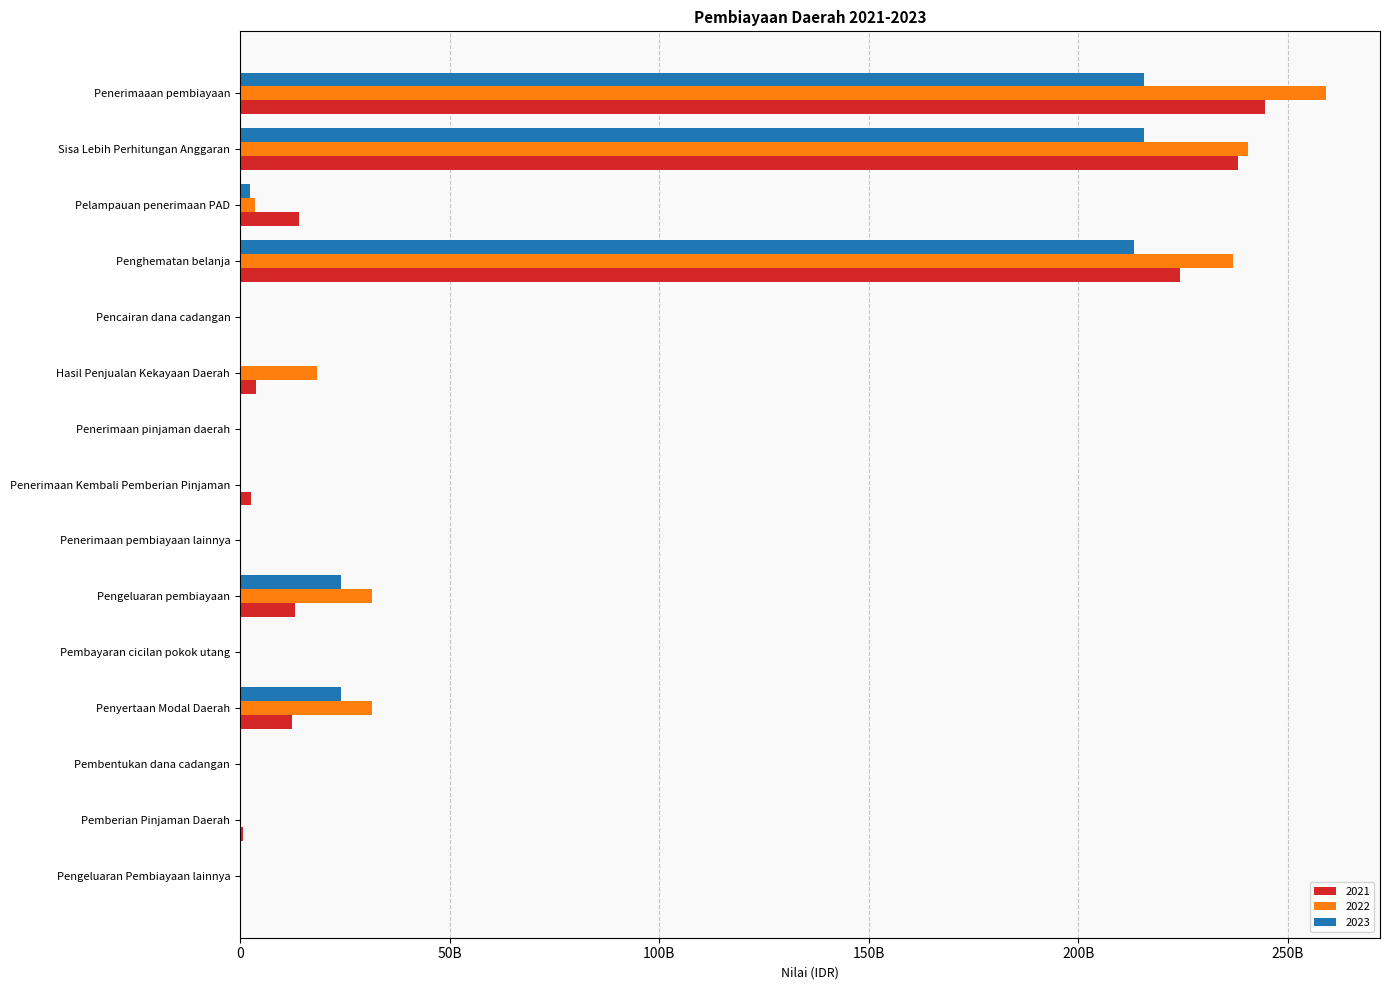

What are all the series names shown in the legend?

2021, 2022, 2023